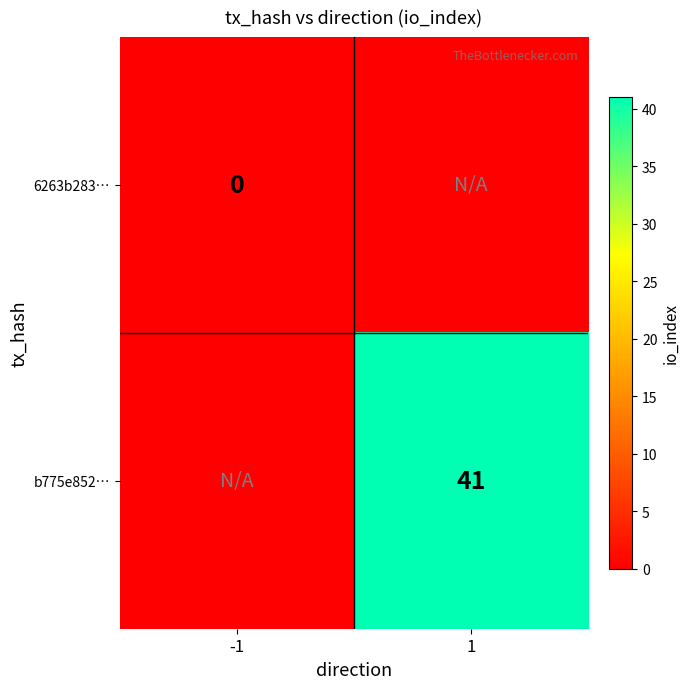

How many categories are shown in the chart?

2